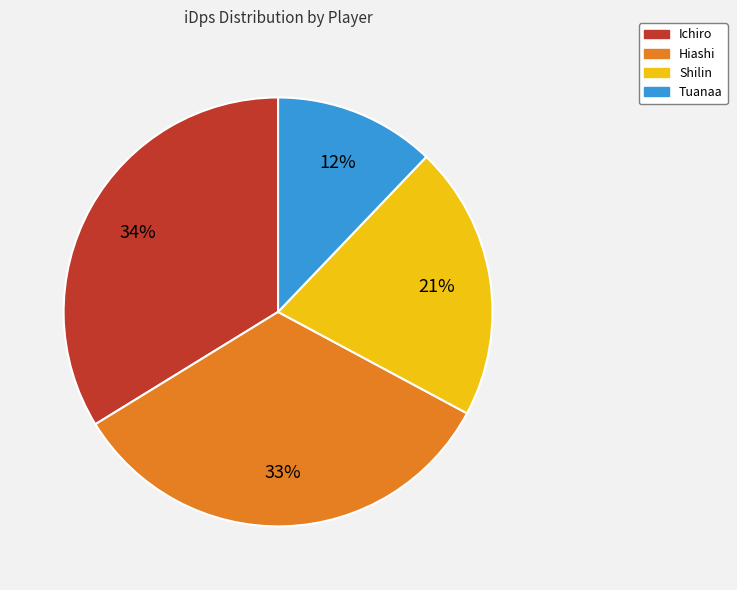

To the nearest percent, what is the difference between the Tuanaa and Shilin slice percentages?

9%